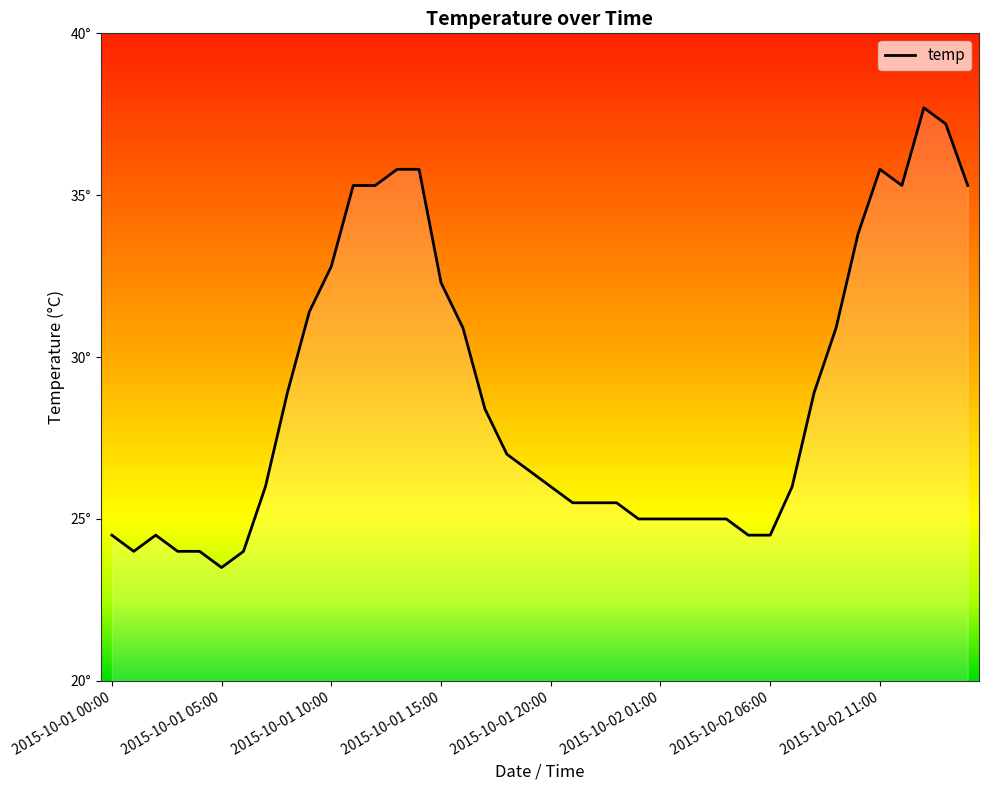

Does the chart display data point markers on the line(s)?

No